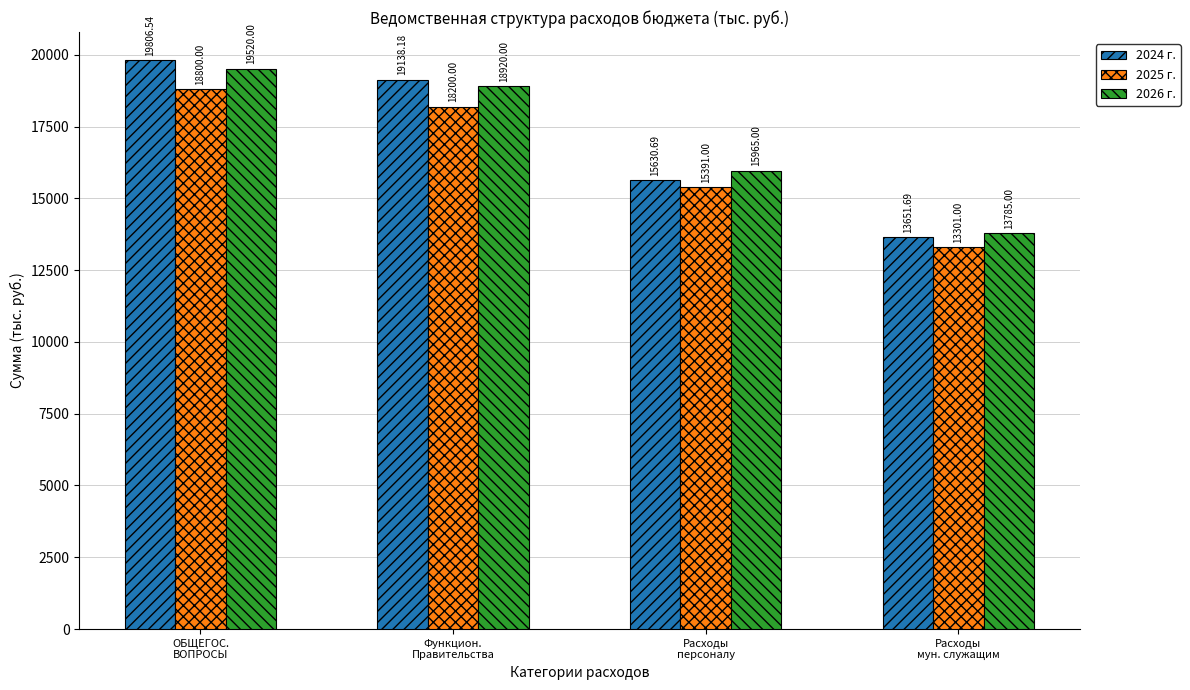

Between Функцион.
Правительства and Расходы
персоналу, which series saw the biggest shift?

2024 г.